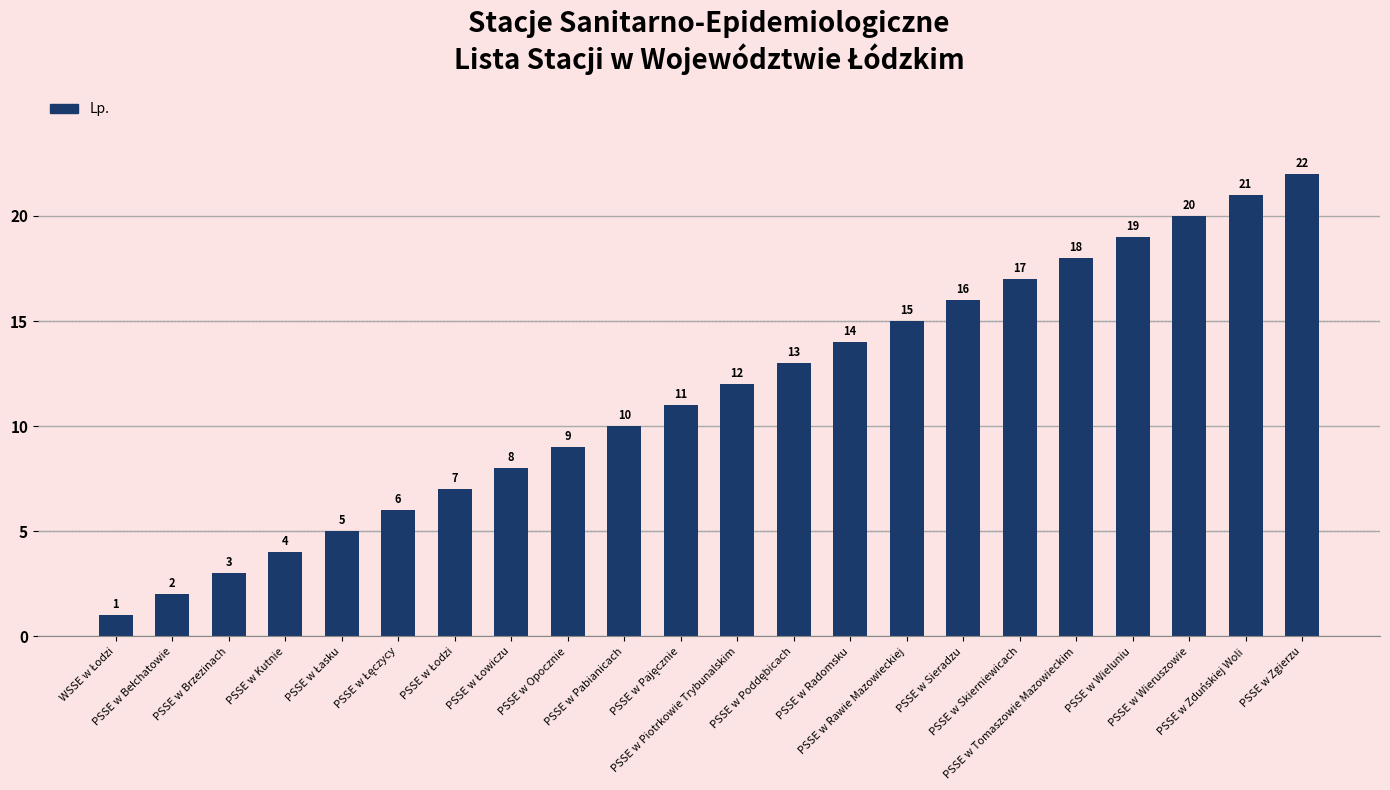

What is the average value?

12